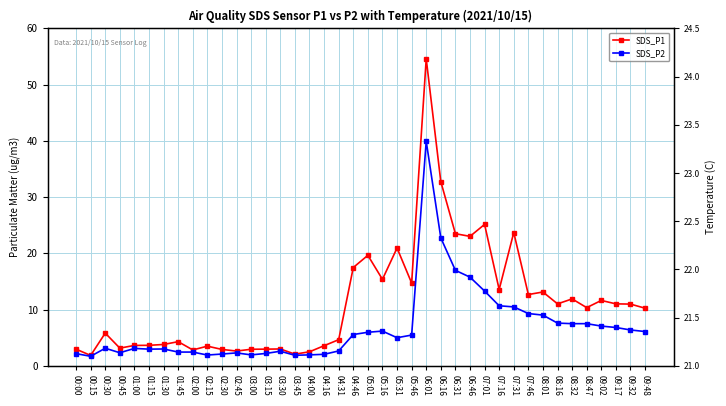

Reading left to right, what are all the values shown in this chart?

SDS_P1: 00:00=3.0	00:15=1.9	00:30=5.8	00:45=3.1	01:00=3.6	01:15=3.6	01:30=3.8	01:45=4.3	02:00=2.8	02:15=3.5	02:30=2.9	02:45=2.6	03:00=3.0	03:15=3.0	03:30=3.0	03:45=2.1	04:00=2.5	04:16=3.6	04:31=4.7	04:46=17.5	05:01=19.6	05:16=15.4	05:31=20.9	05:46=14.7	06:01=54.6	06:16=32.8	06:31=23.5	06:46=23.0	07:01=25.1	07:16=13.6	07:31=23.7	07:46=12.7	08:01=13.1	08:16=11.0	08:32=11.9	08:47=10.3	09:02=11.6	09:17=11.0	09:32=11.0	09:48=10.2
SDS_P2: 00:00=2.2	00:15=1.7	00:30=3.1	00:45=2.3	01:00=3.1	01:15=3.0	01:30=3.0	01:45=2.5	02:00=2.5	02:15=1.9	02:30=2.1	02:45=2.3	03:00=1.9	03:15=2.2	03:30=2.6	03:45=1.9	04:00=1.9	04:16=2.0	04:31=2.6	04:46=5.6	05:01=6.0	05:16=6.2	05:31=5.0	05:46=5.5	06:01=39.9	06:16=22.8	06:31=17.0	06:46=15.8	07:01=13.3	07:16=10.7	07:31=10.5	07:46=9.3	08:01=9.0	08:16=7.6	08:32=7.5	08:47=7.5	09:02=7.1	09:17=6.8	09:32=6.4	09:48=6.1
Temp: 00:00=22.5	00:15=22.5	00:30=22.5	00:45=22.3	01:00=22.2	01:15=22.2	01:30=22.1	01:45=22.0	02:00=22.5	02:15=22.9	02:30=22.8	02:45=22.7	03:00=22.7	03:15=22.7	03:30=22.5	03:45=22.5	04:00=22.3	04:16=22.5	04:31=22.5	04:46=22.4	05:01=22.8	05:16=23.0	05:31=23.1	05:46=22.9	06:01=22.9	06:16=22.5	06:31=22.9	06:46=22.9	07:01=22.8	07:16=22.9	07:31=22.7	07:46=22.7	08:01=23.0	08:16=23.2	08:32=23.0	08:47=23.0	09:02=22.9	09:17=22.8	09:32=22.7	09:48=22.7